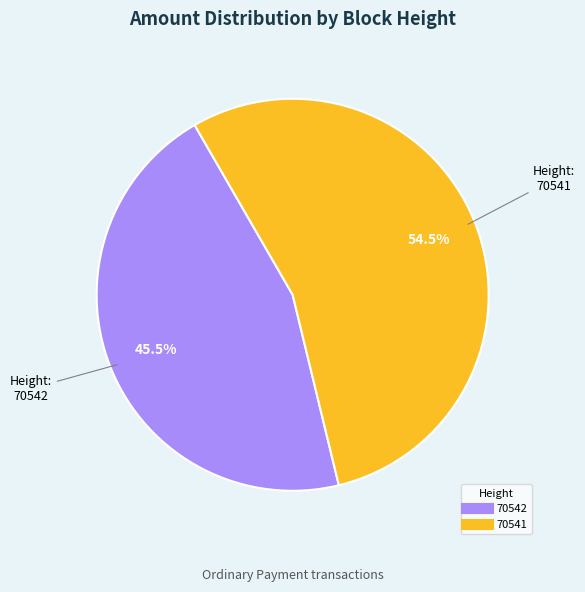

Rank the categories by value from highest to lowest.

70541, 70542